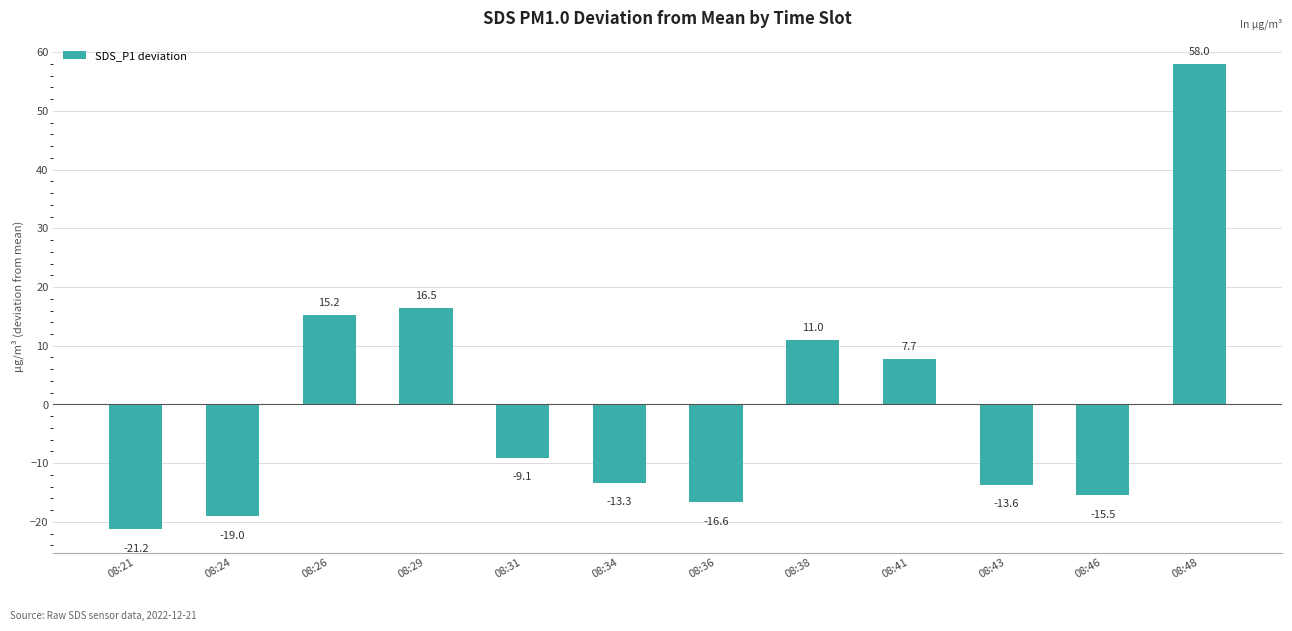

Reading left to right, what are all the values shown in this chart?

08:21=-21.2	08:24=-19.0	08:26=15.2	08:29=16.5	08:31=-9.1	08:34=-13.3	08:36=-16.6	08:38=11.0	08:41=7.7	08:43=-13.6	08:46=-15.5	08:48=58.0